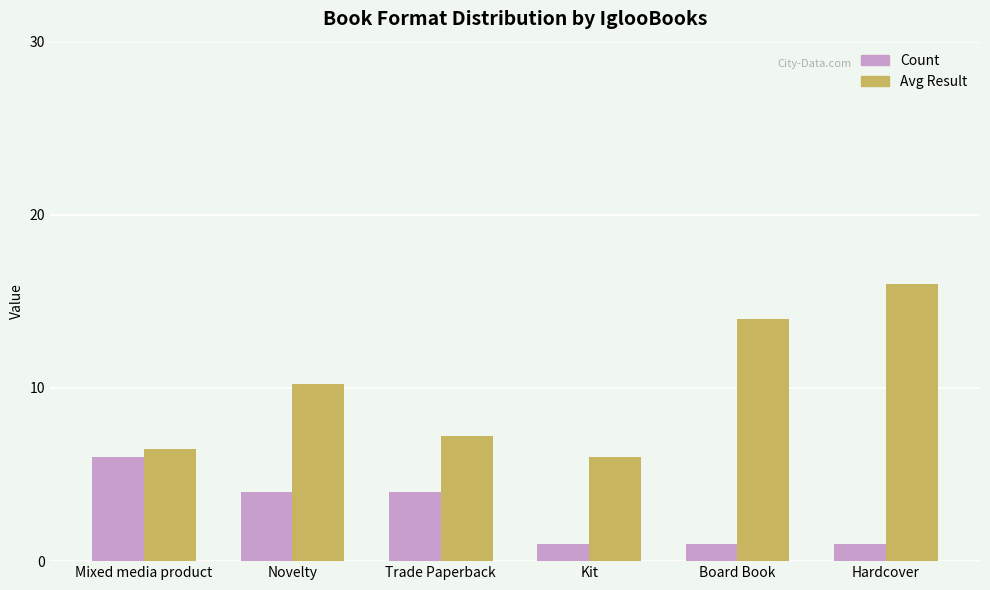

The value of Count at Kit is 1.0. True or false?

True